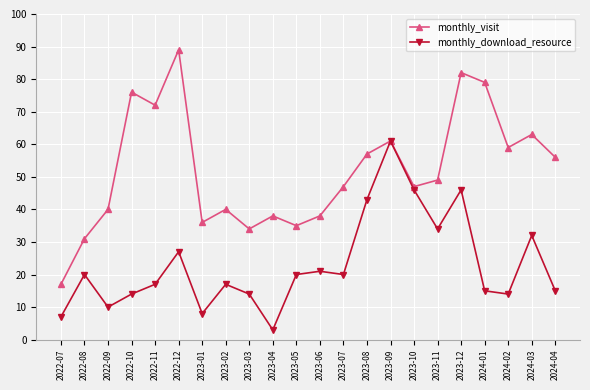

Where is the first local minimum for monthly_visit?

2022-11